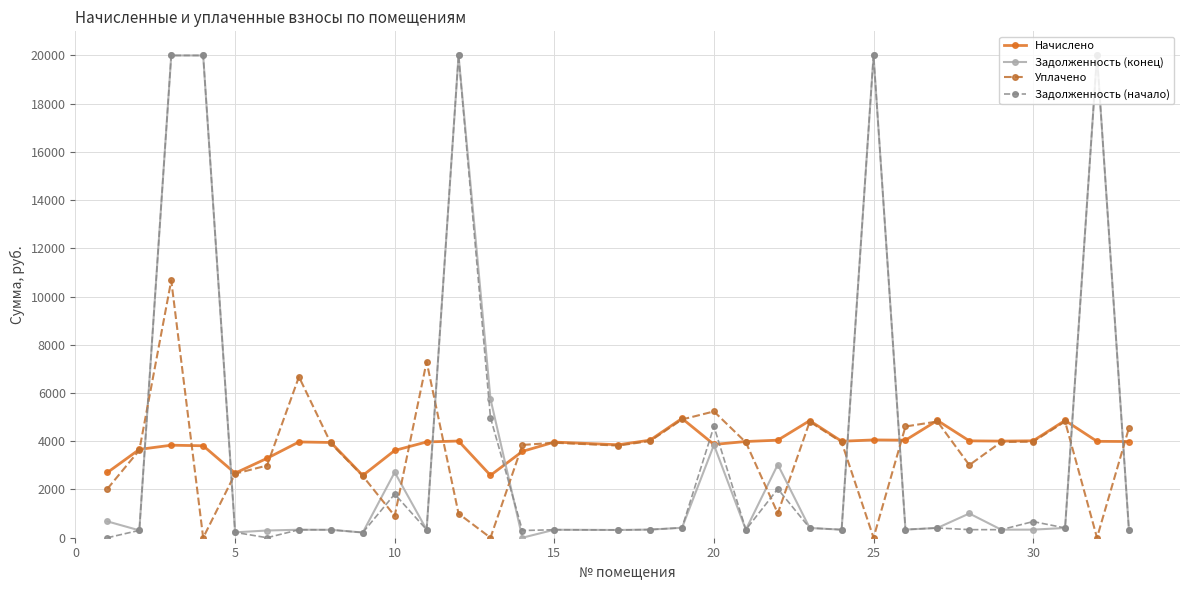

True or false: Задолженность (начало) and Уплачено intersect in this chart.

True